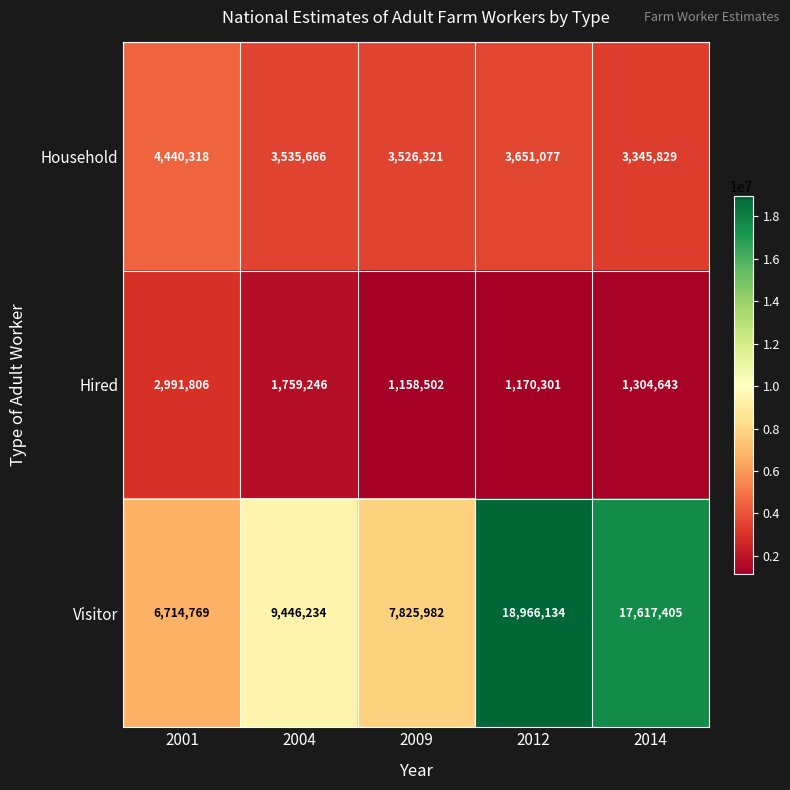

Which label corresponds to the smallest value in the chart?

2009